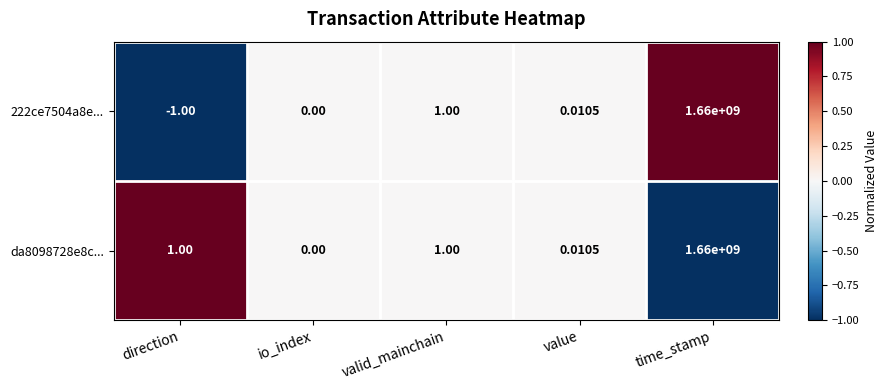

Is the value of da8098728e8c... at value greater than the value of 222ce7504a8e... at direction?

Yes